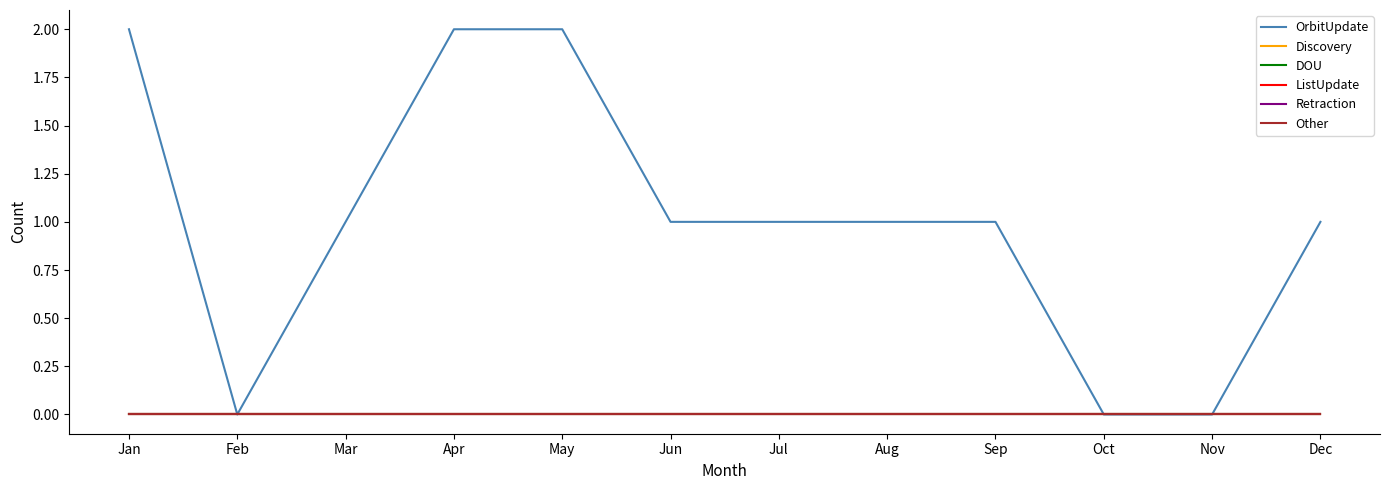

Is this an area chart (filled region under the line)?

No